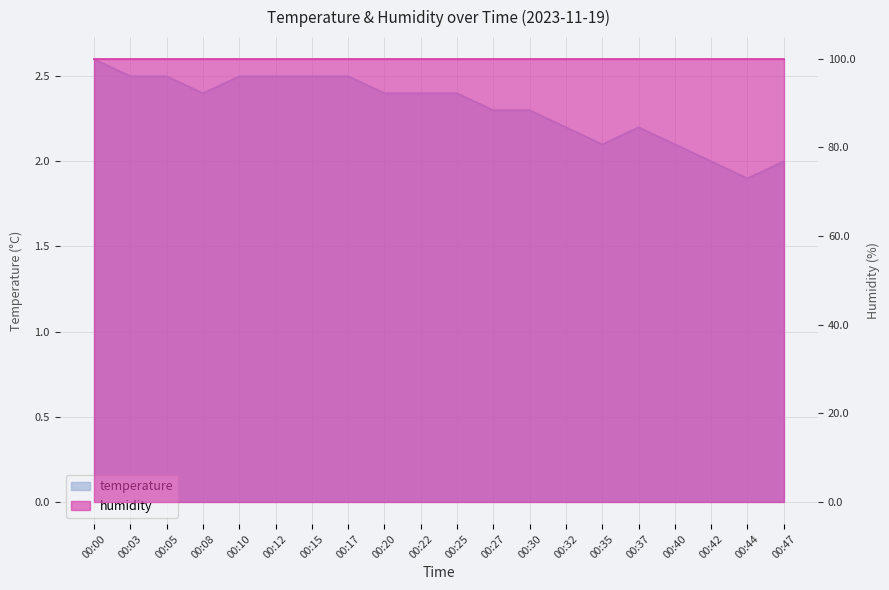

Approximately how many times larger is the value at 00:40 compared to 00:35?

1.0